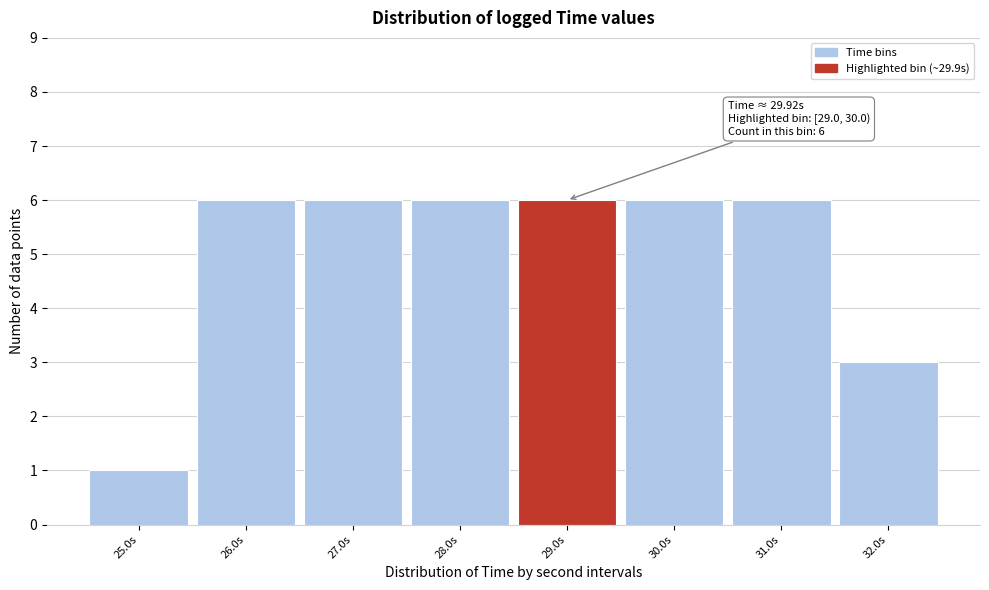

Reading right to left, list all the values displayed in this chart.

32.0s=3	31.0s=6	30.0s=6	29.0s=6	28.0s=6	27.0s=6	26.0s=6	25.0s=1